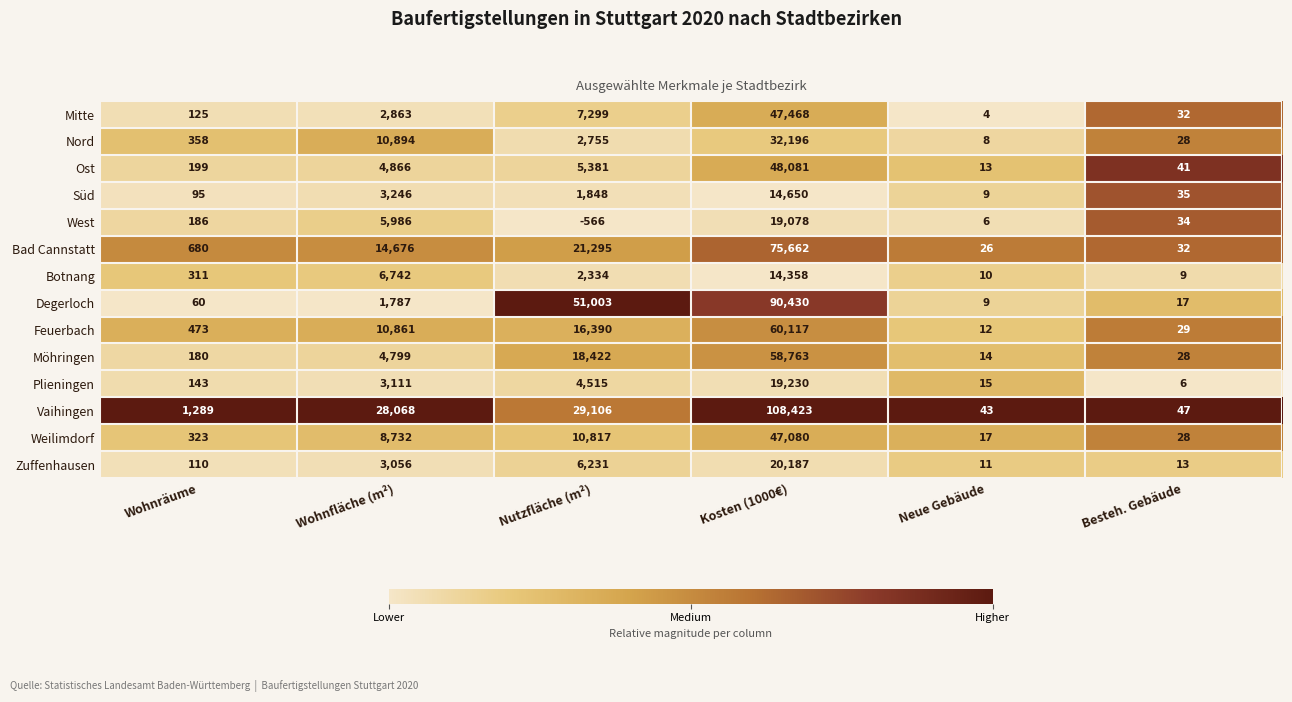

Which series has the largest total across all categories?

Vaihingen